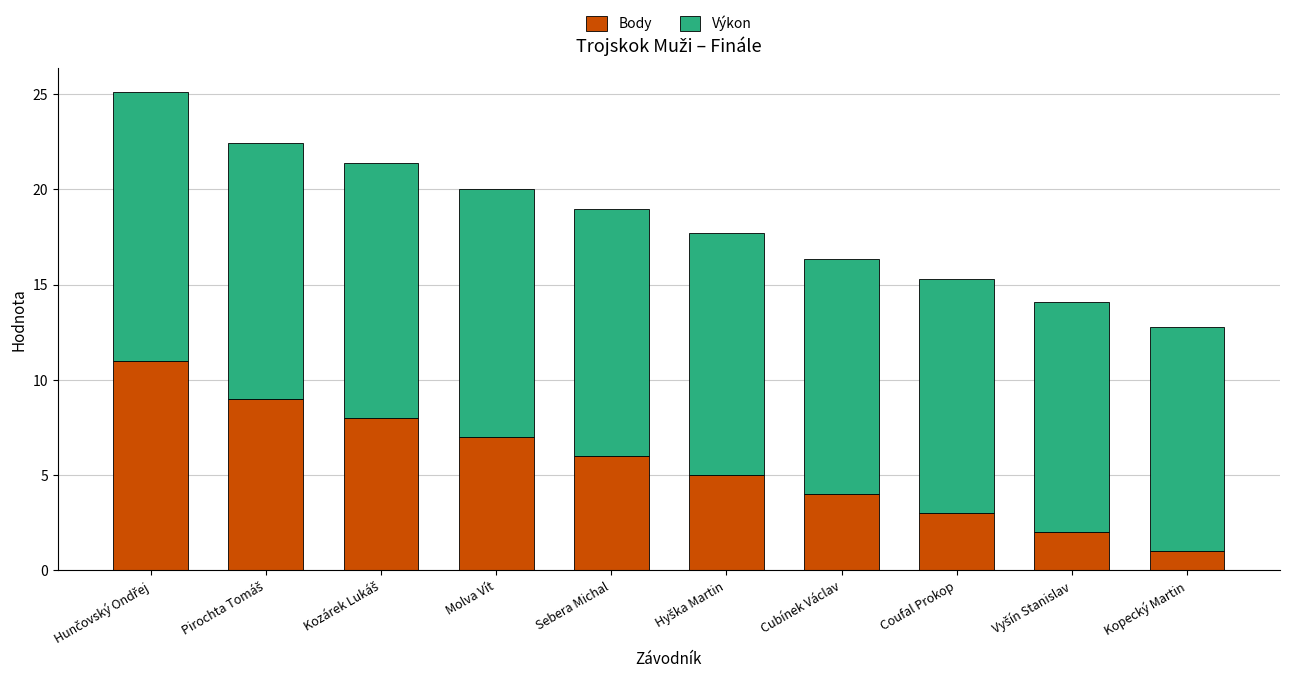

What is the approximate value of Body at Molva Vít?

7.0